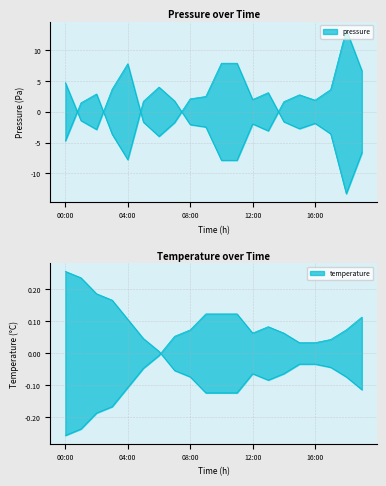

At which category does pressure reach its first local peak?

04:00